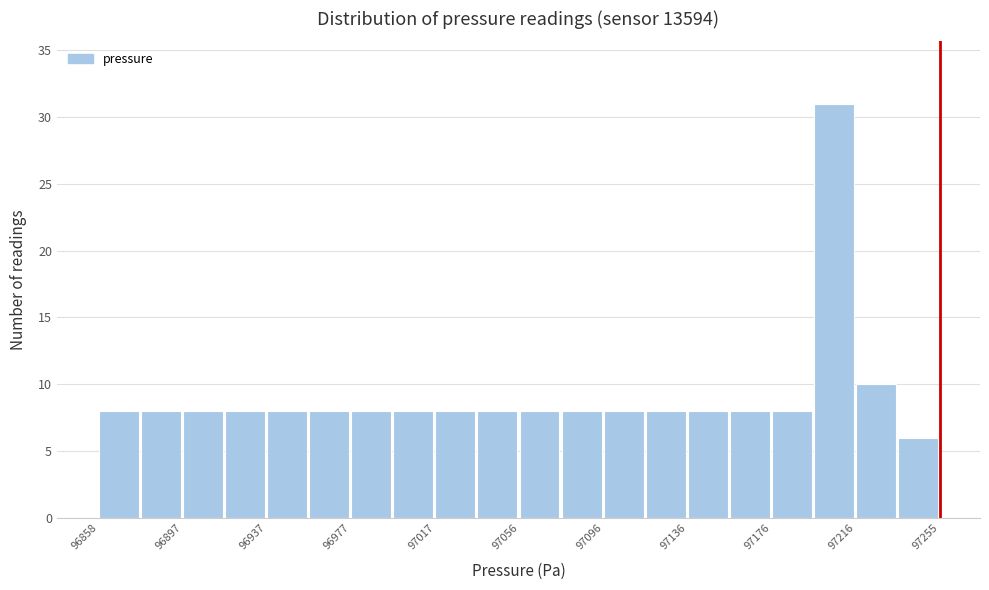

Around what value on the x-axis is the tallest bar? Give the approximate position of its centre, as read against the axis.

97205